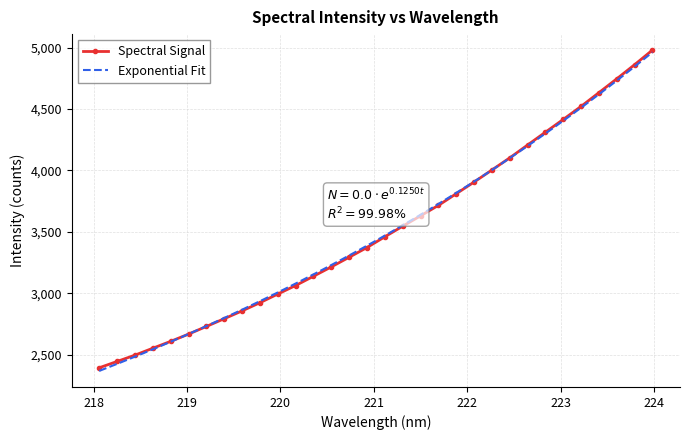

What is the value of the 8th point from the left?

2792.1